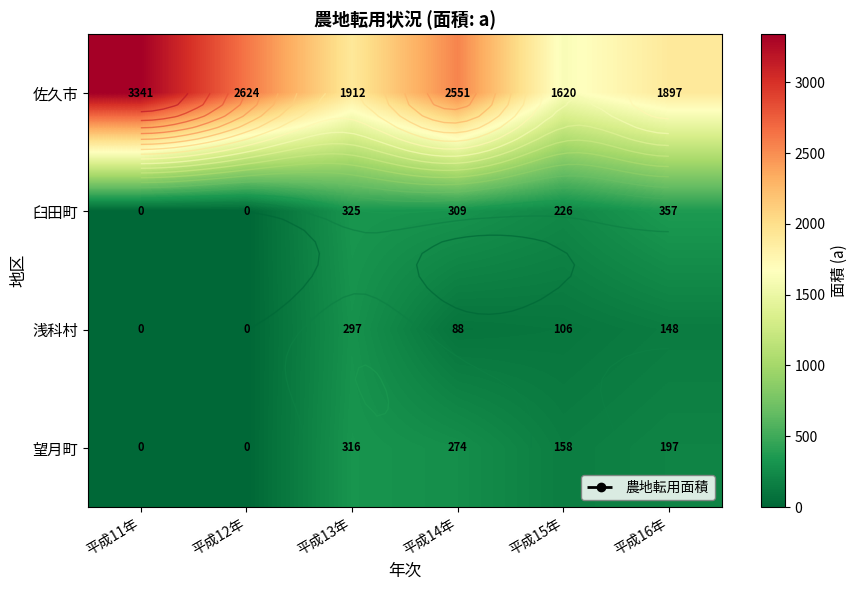

Which series has the largest range (max minus min)?

佐久市